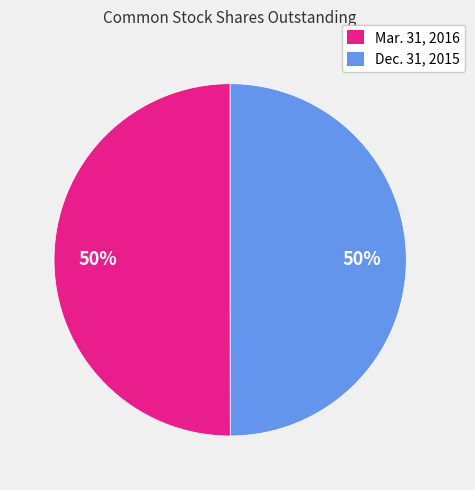

Is it true that Mar. 31, 2016 is 44% of the pie?

False